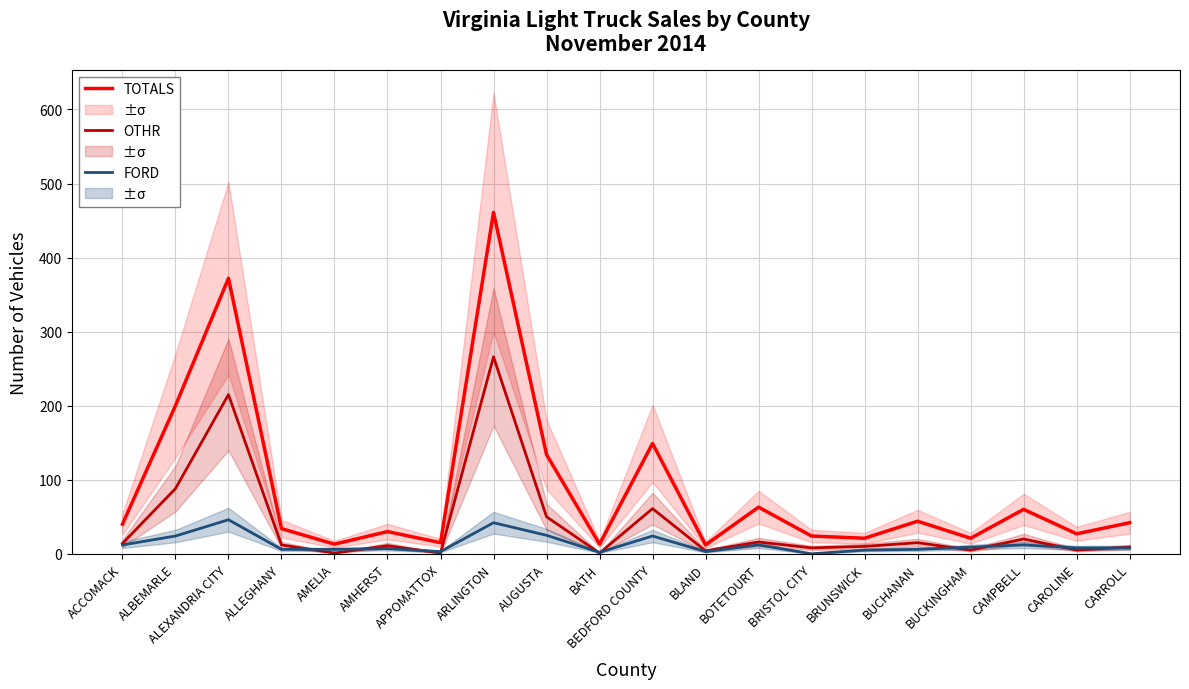

What is the difference between the maximum and minimum values in the TOTALS series?

449